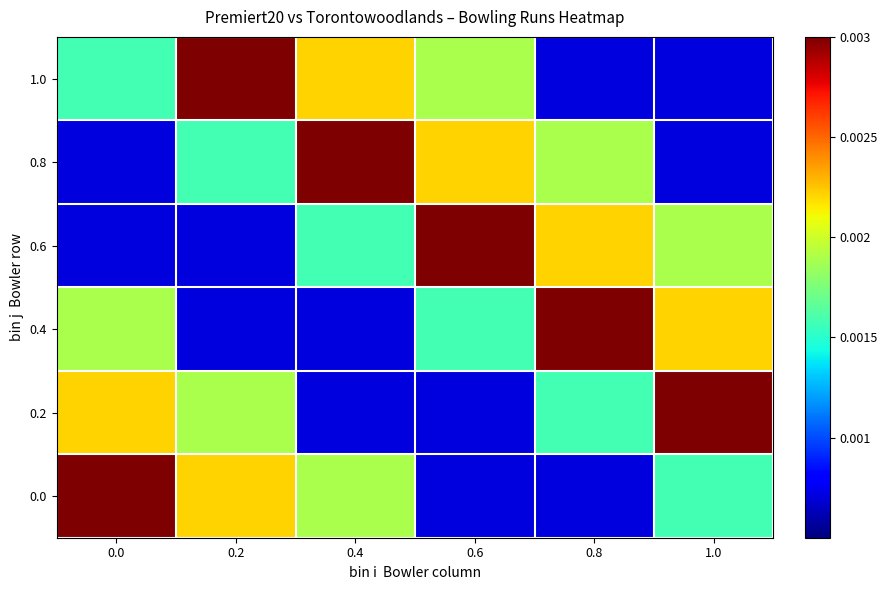

At 0.6, list the series in order from smallest to largest.

0.0, 0.2, 0.4, 1.0, 0.8, 0.6